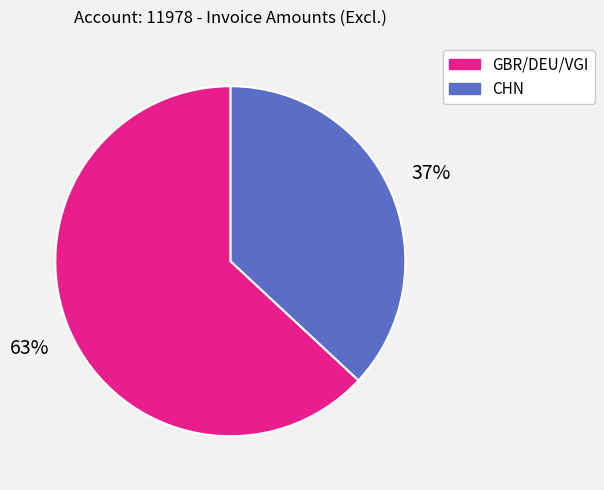

To the nearest percent, what is the average slice percentage?

50%